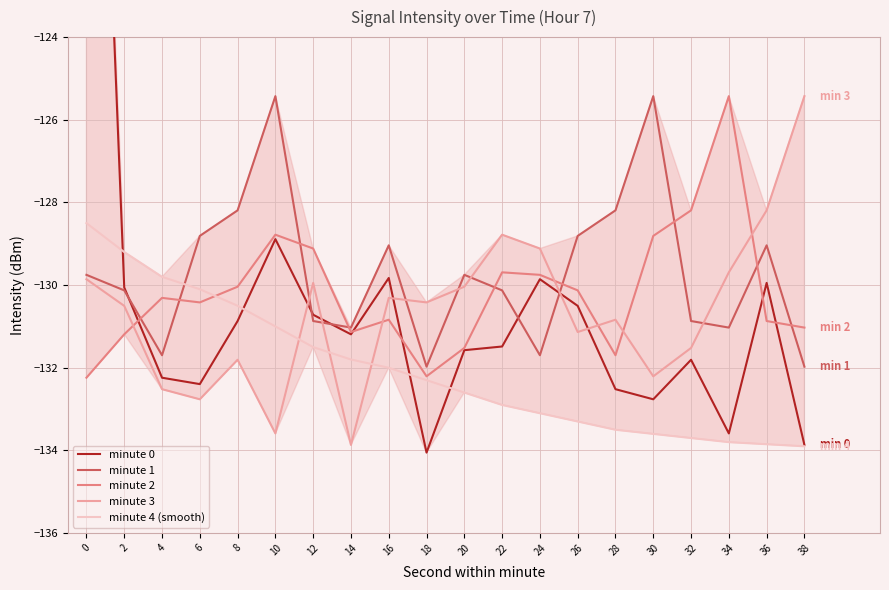

List the series in order of their peak value, lowest first.

minute 4 (smooth), minute 1, minute 2, minute 3, minute 0